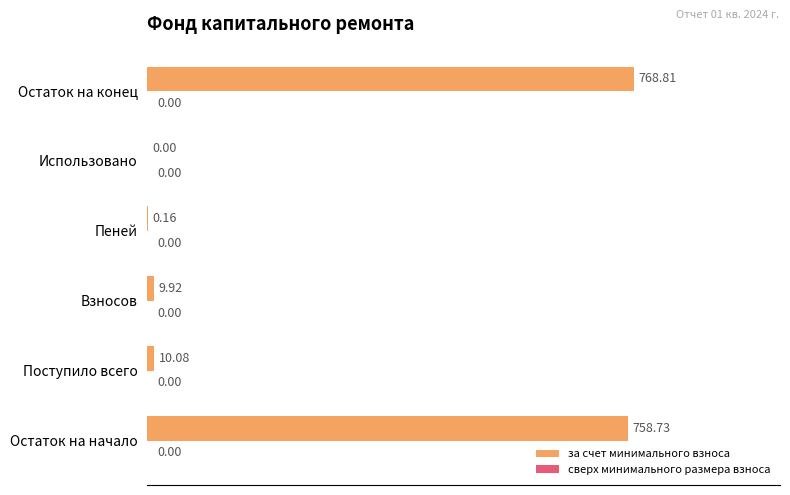

Between Остаток на начало and Пеней, which is larger?

Остаток на начало